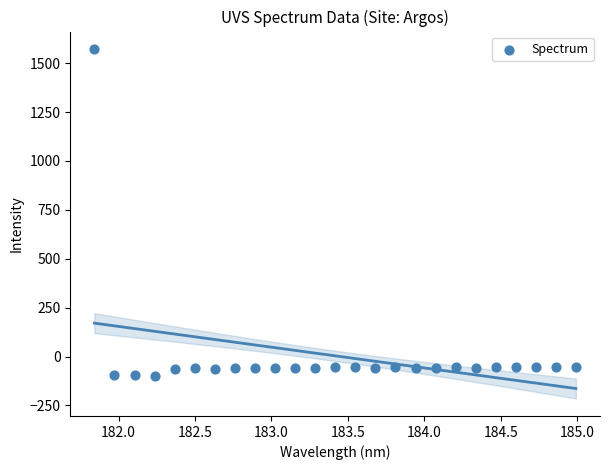

What is the range of Y values (max minus min)?

1669.5